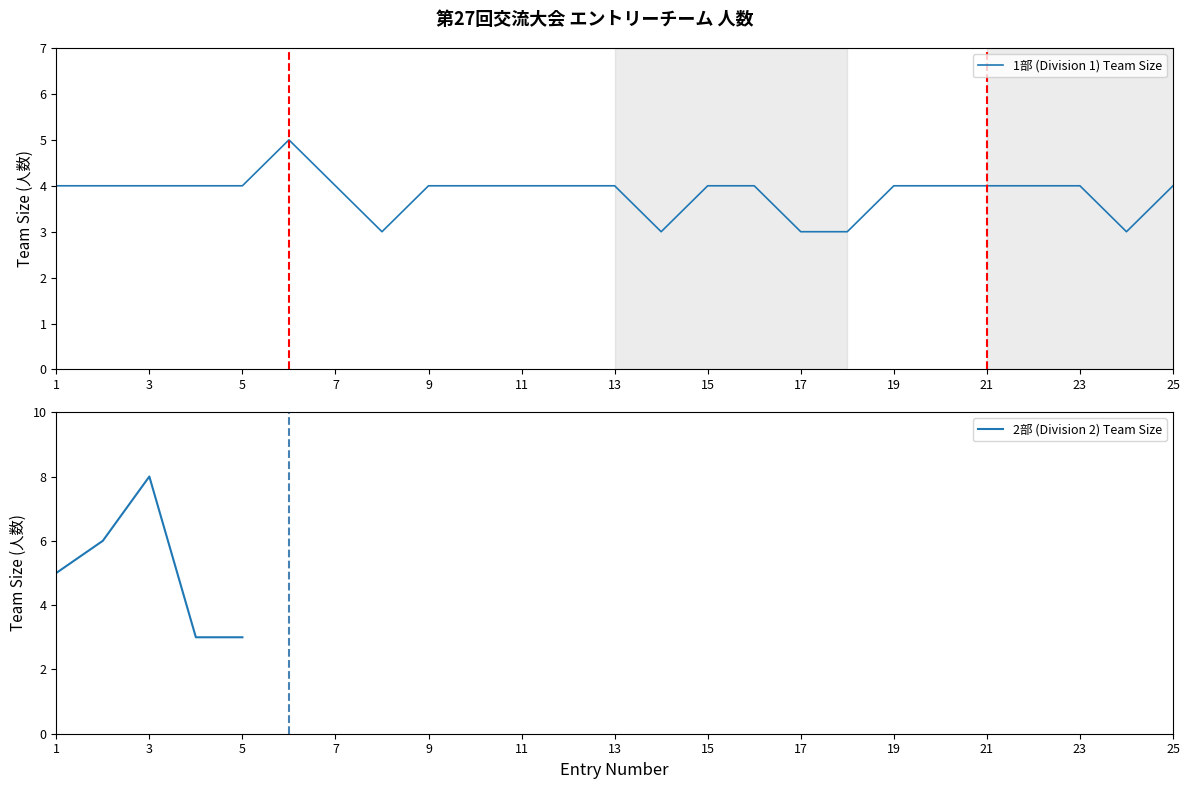

At which label does the data first exceed 4?

6